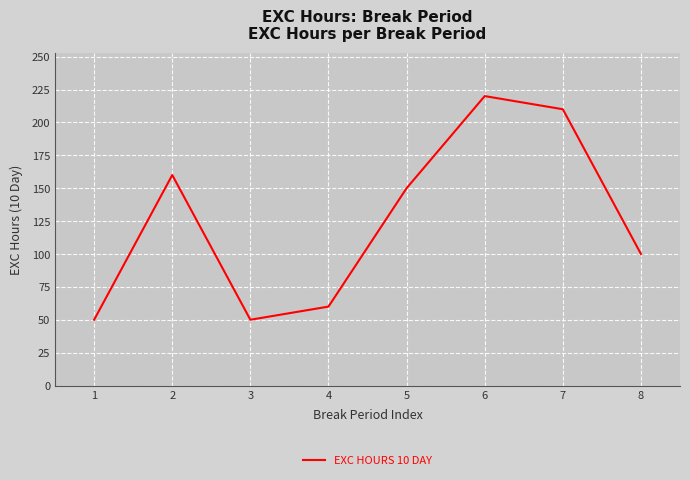

Is it true that the value at 2 is 86?

False